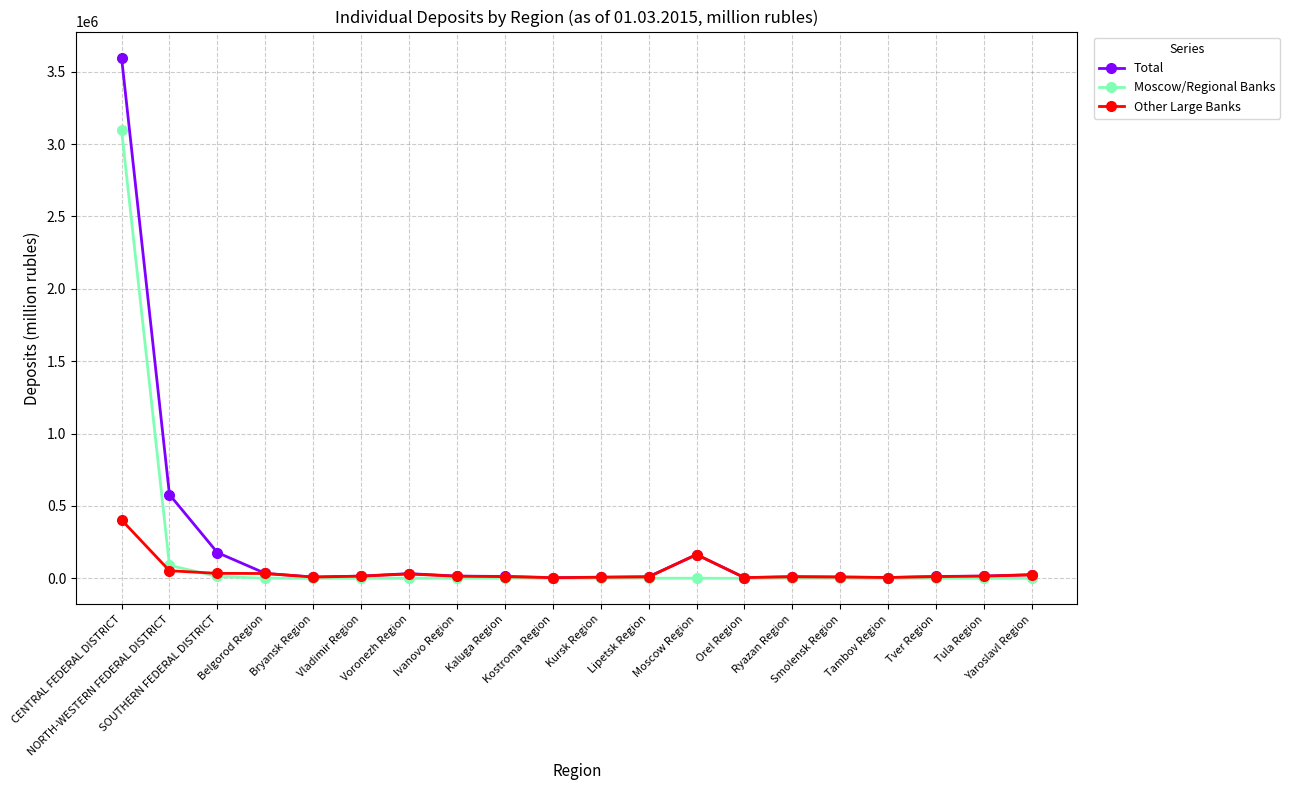

True or false: Total has more than 1 points higher than both neighbors.

True